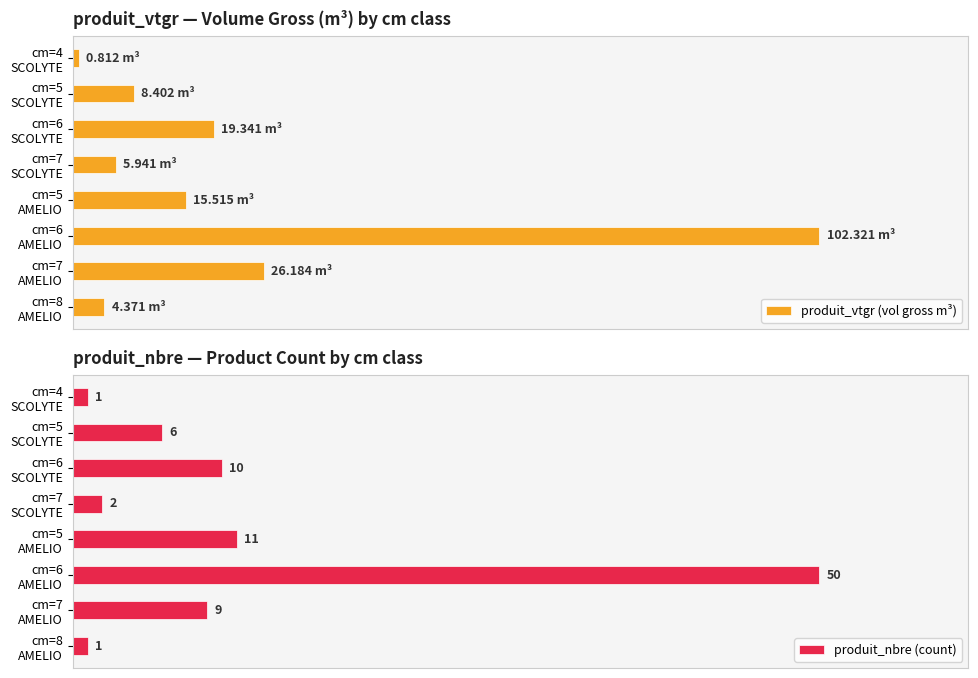

What is the greatest value displayed?

100.0